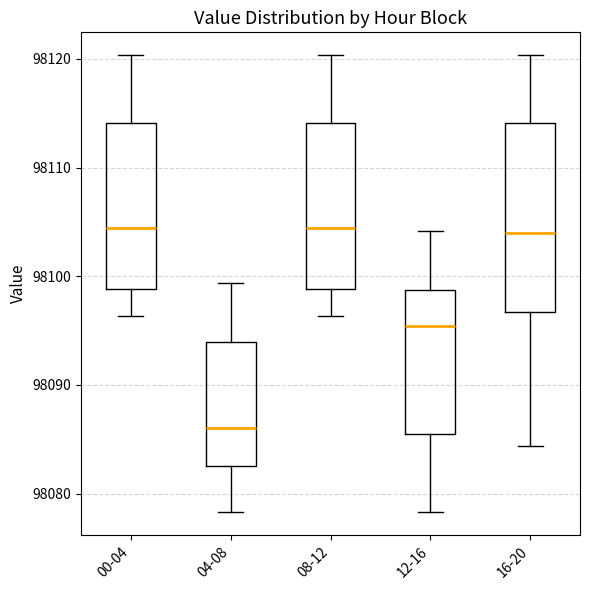

Reading left to right, transcribe this box plot: for each box, give where its median line is, the range the box spans, and where its two whiskers end, as read against the y-axis. The values are not printed on the chart, so give them approximately, as read against the axis.

00-04: median 98104, box 98099 to 98114, whiskers 98096 to 98120
04-08: median 98086, box 98083 to 98094, whiskers 98078 to 98099
08-12: median 98104, box 98099 to 98114, whiskers 98096 to 98120
12-16: median 98095, box 98085 to 98099, whiskers 98078 to 98104
16-20: median 98104, box 98097 to 98114, whiskers 98084 to 98120